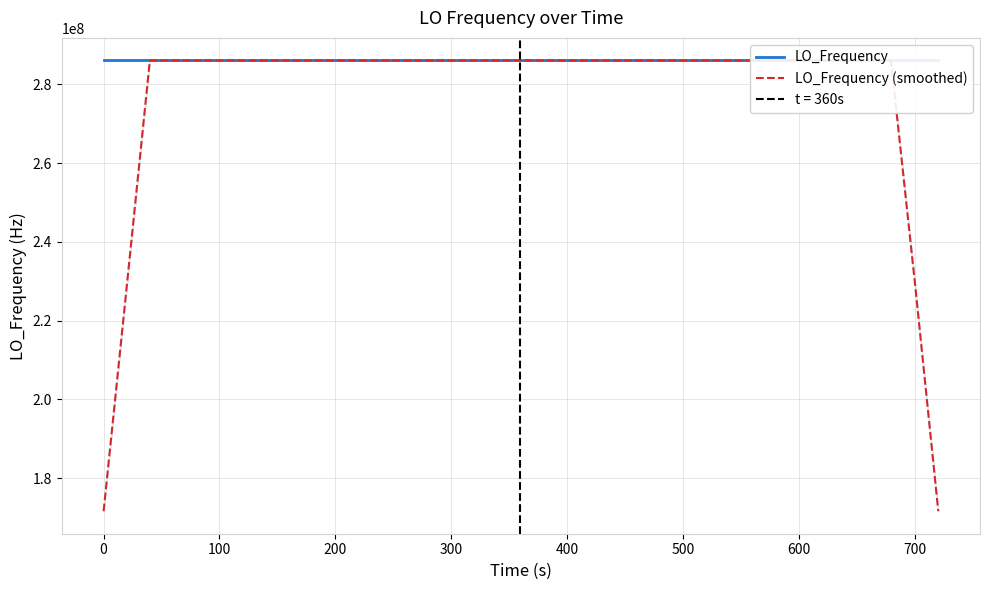

What is the highest value of the LO_Frequency (smoothed) series?

286047000.8